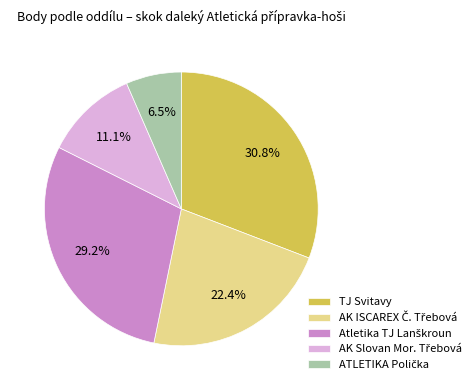

What is the largest slice in the pie chart?

TJ Svitavy